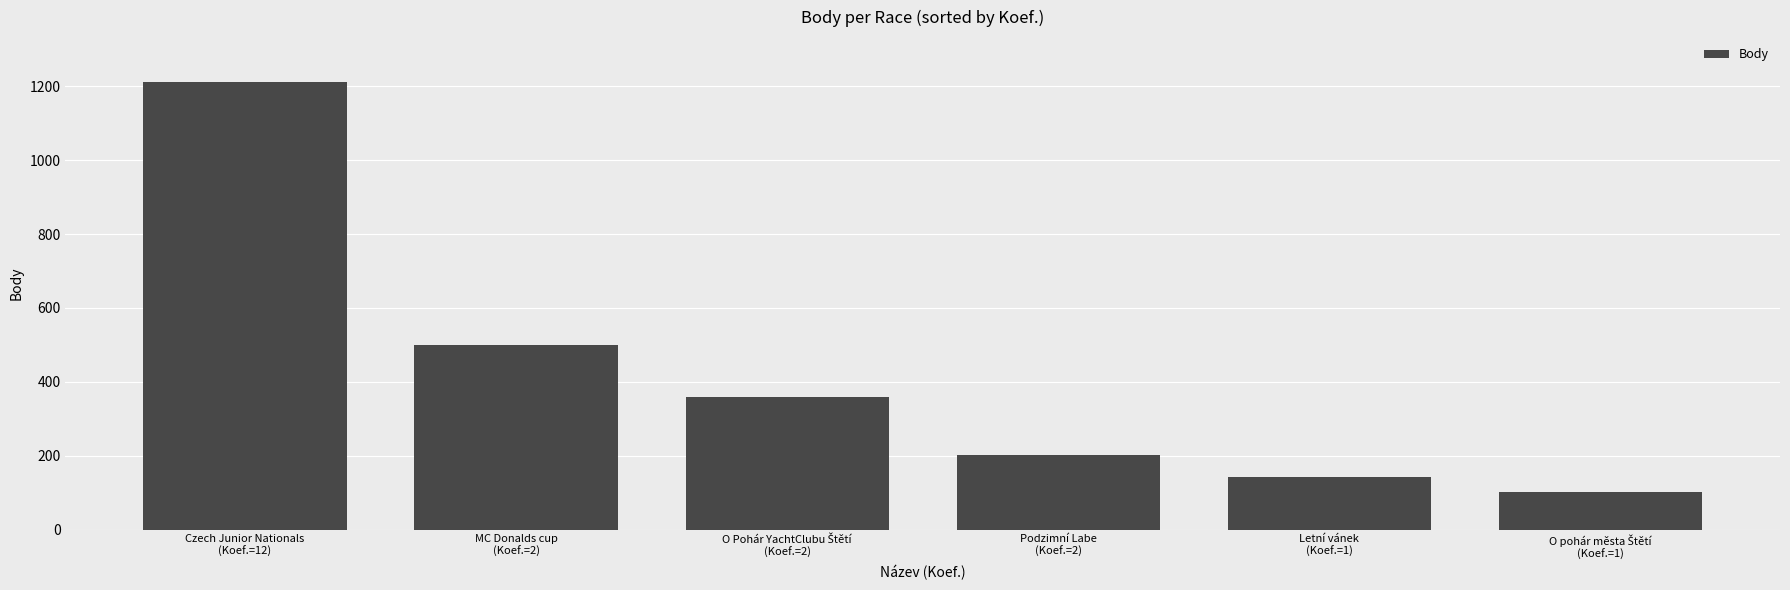

What is the maximum value shown in the chart?

1212